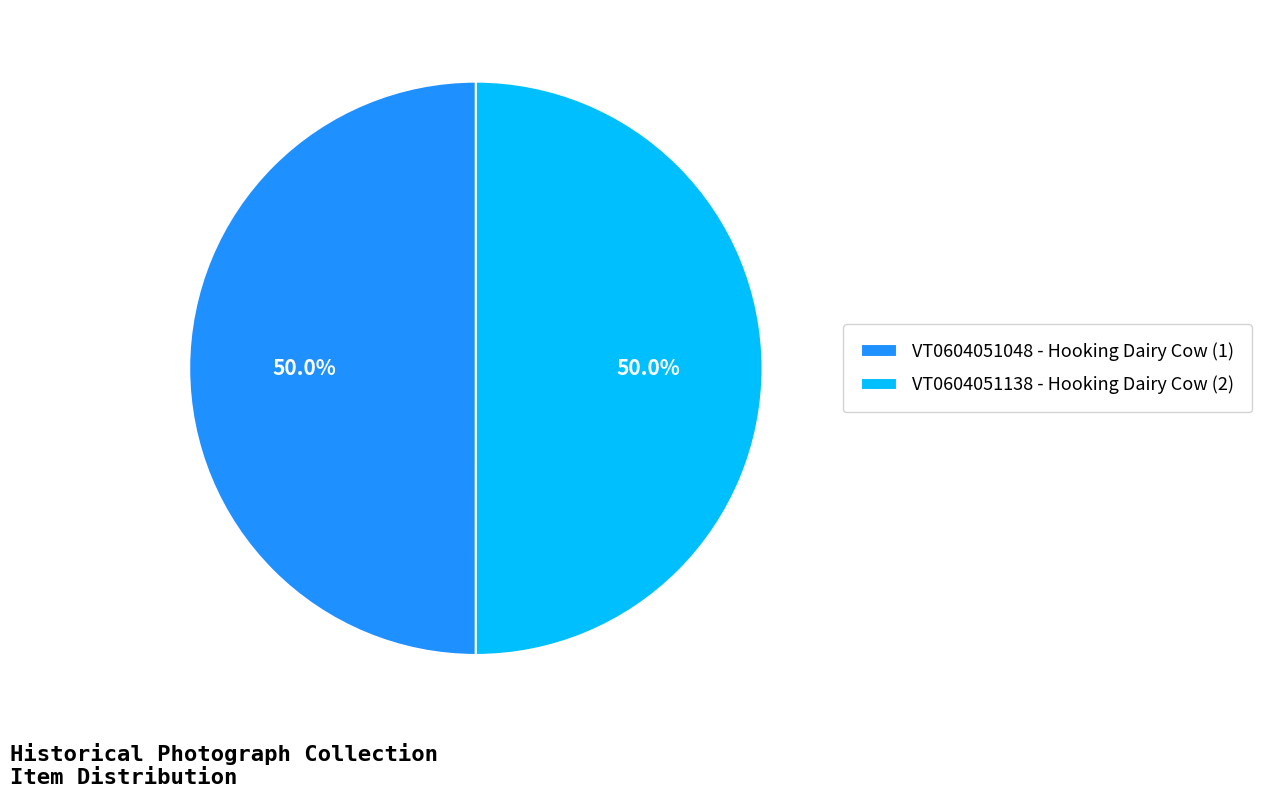

True or false: VT0604051048 - Hooking Dairy Cow (1) accounts for 39% of the total.

False